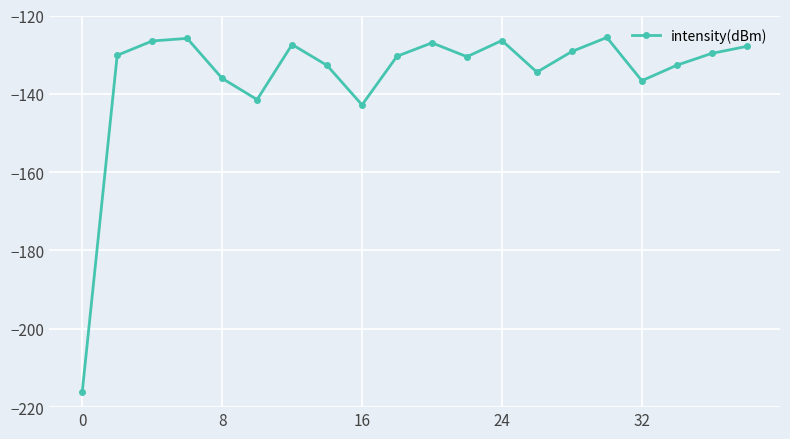

What is the value of the 20th point from the left?

-127.9